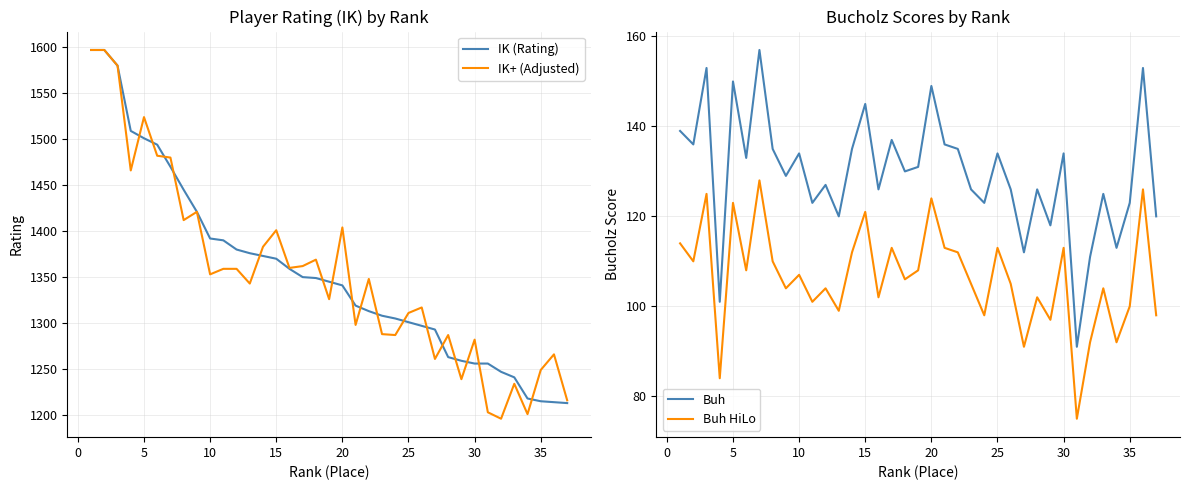

Count the number of categories in the chart.

37